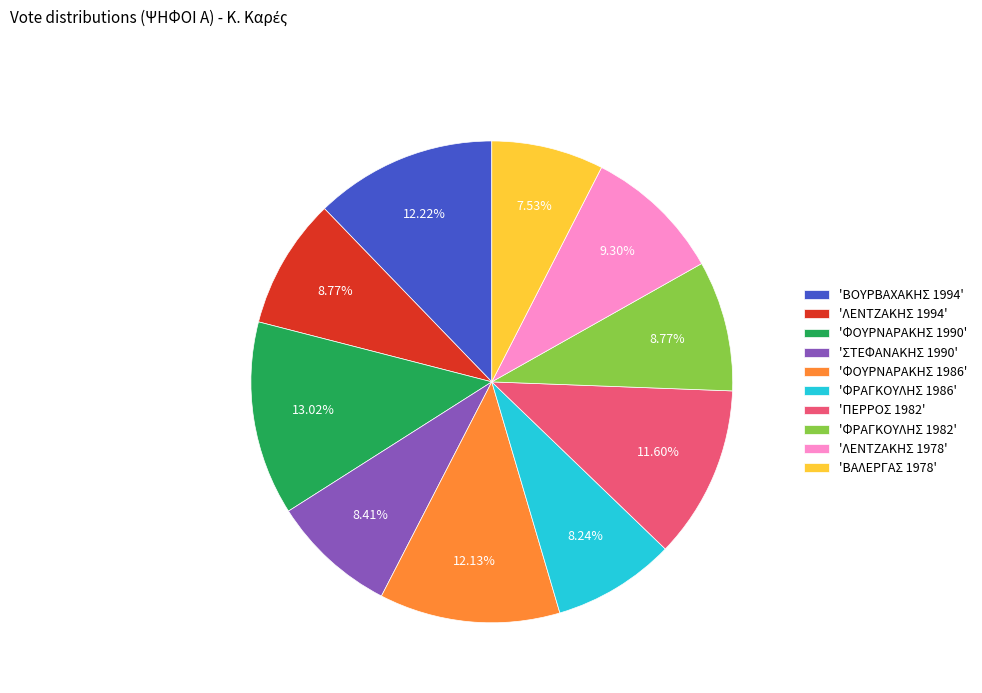

Count the number of slices in the pie.

10